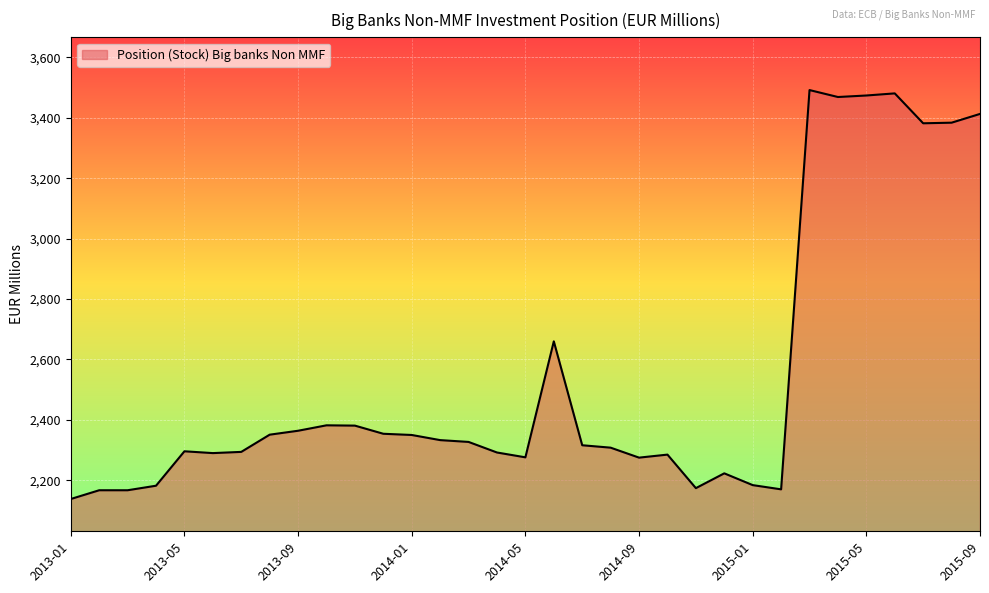

What is the greatest value displayed?

3492